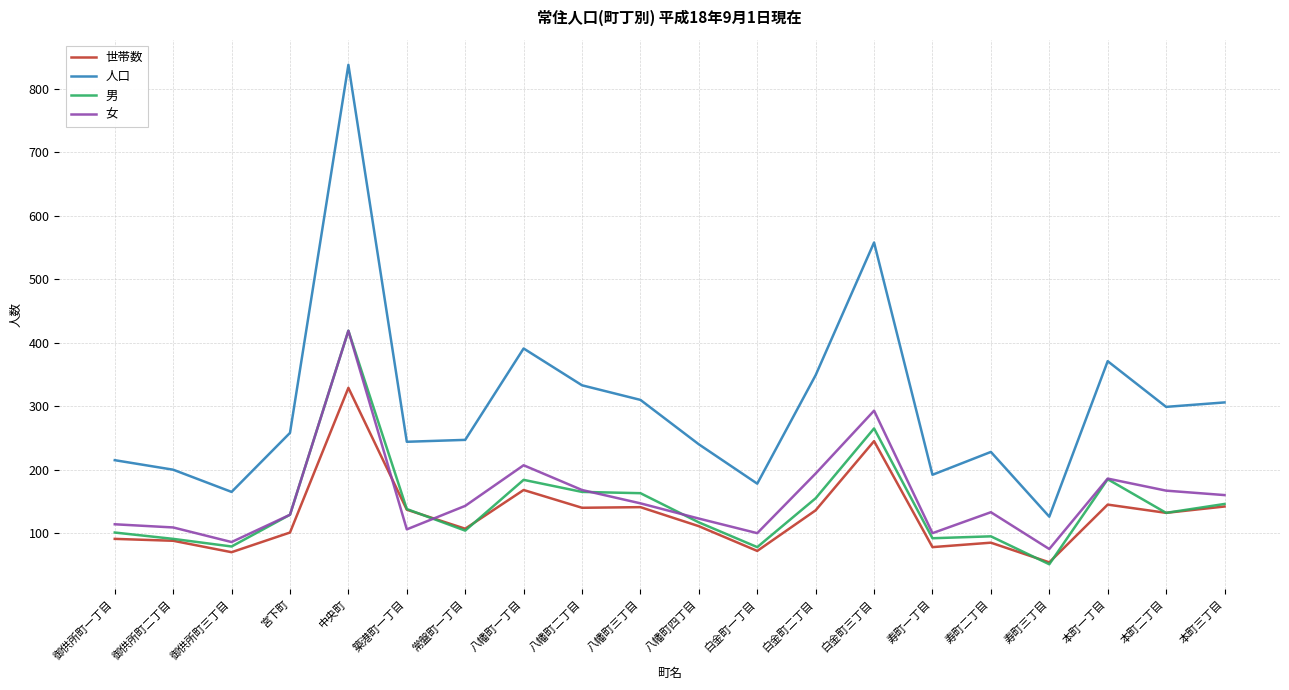

Which label corresponds to the smallest value in the chart?

寿町三丁目